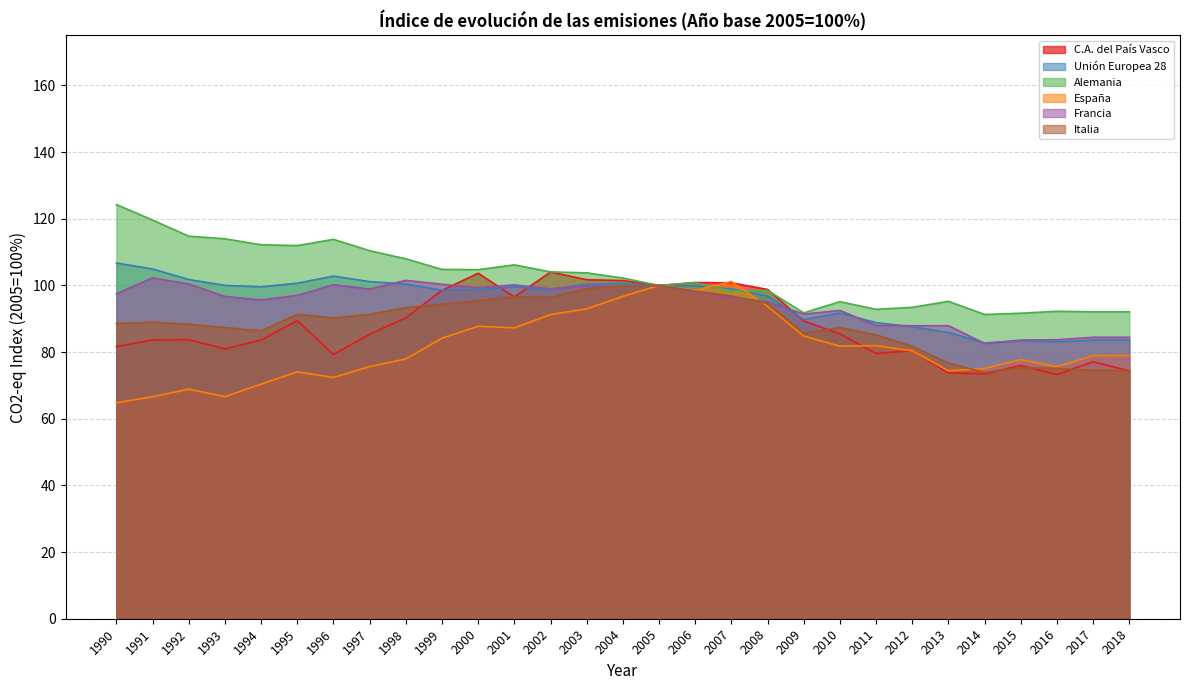

What is the average value of the C.A. del País Vasco series?

87.8